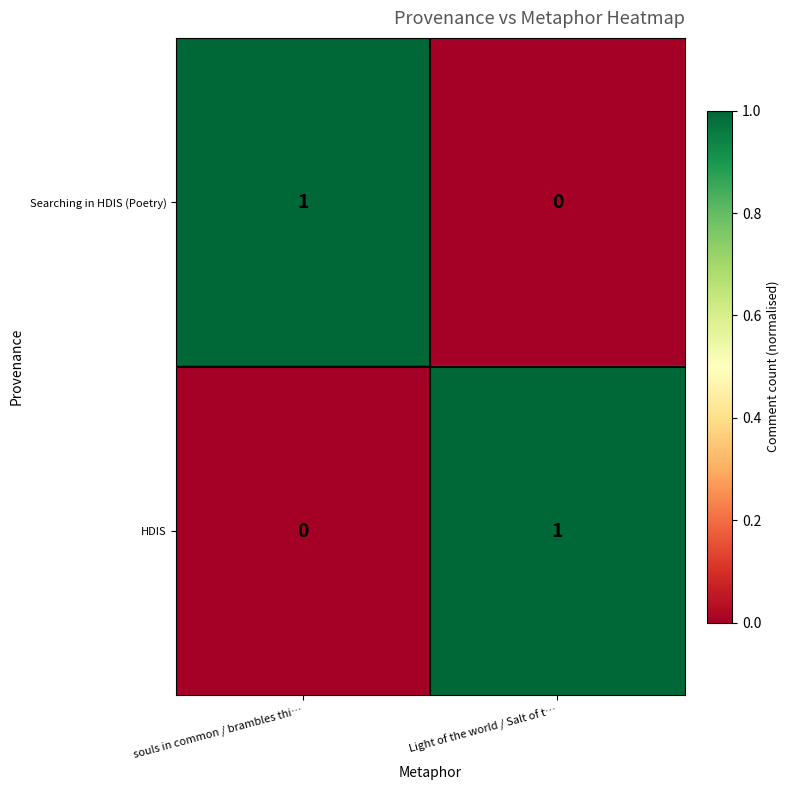

How many series are shown in this chart?

2